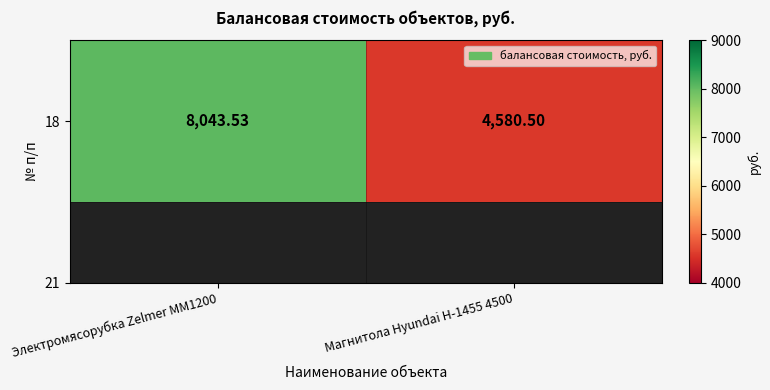

List the labels in order of value, smallest first.

Магнитола Hyundai H-1455 4500, Электромясорубка Zelmer MM1200